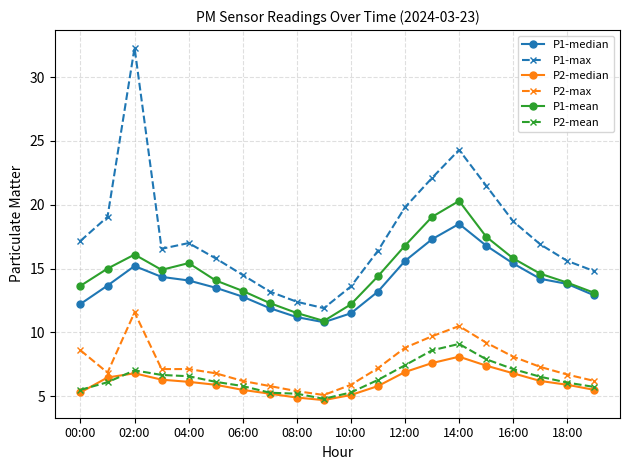

What is the maximum value shown in the chart?

32.3